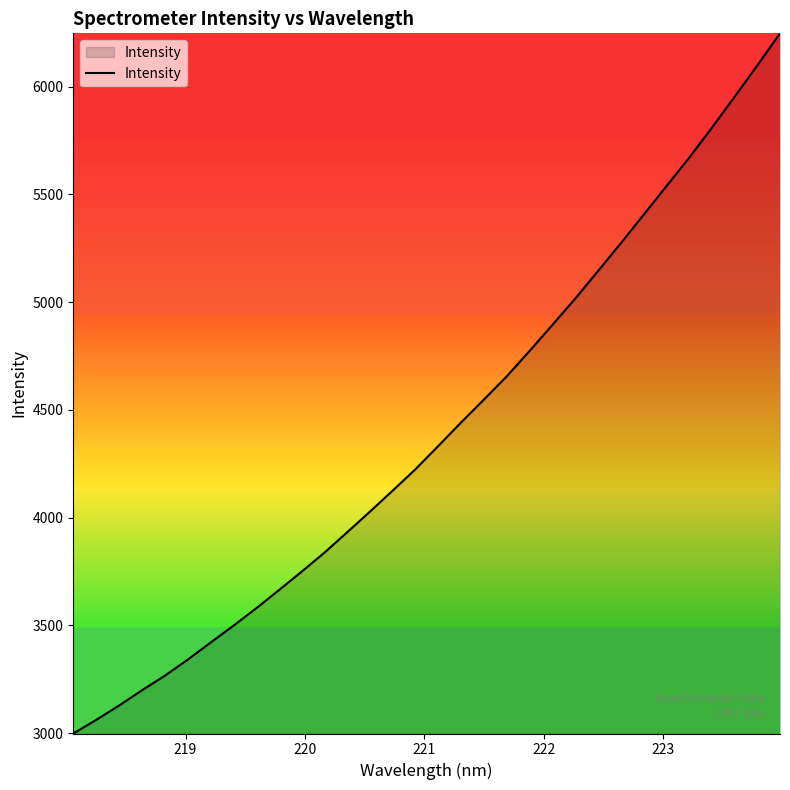

What is the greatest value displayed?

6247.0